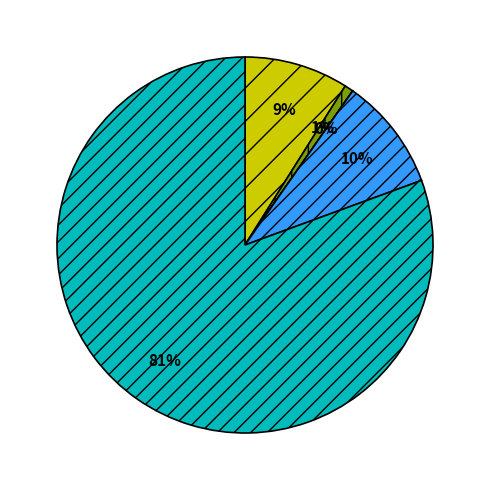

Is there any slice that represents more than half of the pie?

Yes